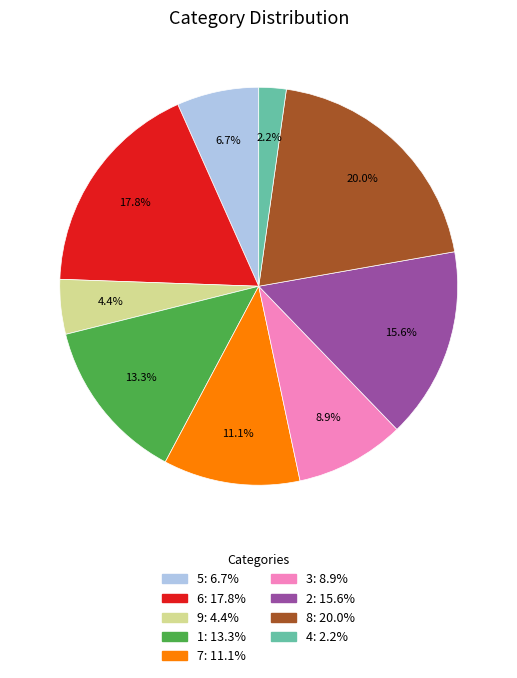

Is there a majority slice in this chart?

No